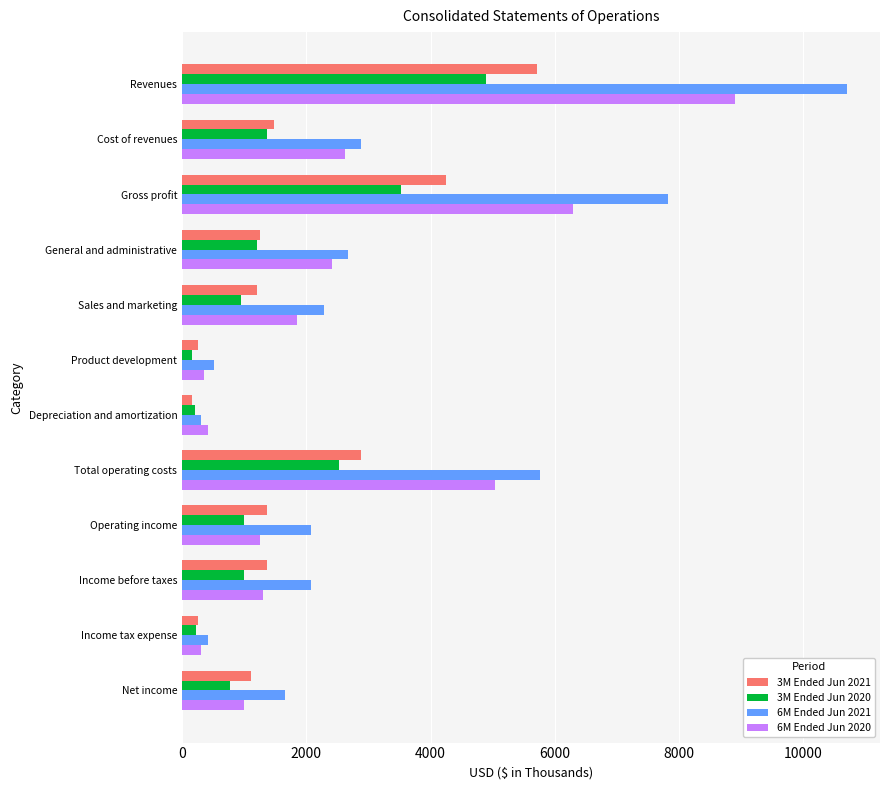

Count the number of data series in this chart.

4